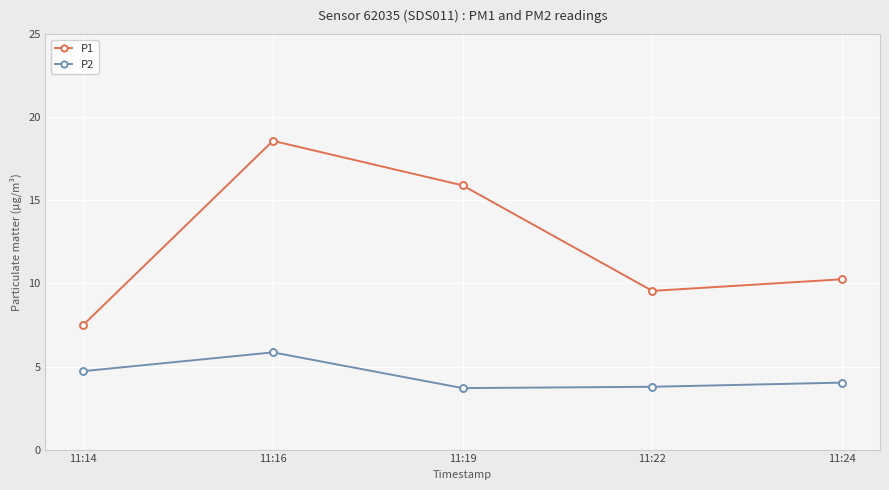

Between 11:16 and 11:24, which series saw the biggest shift?

P1